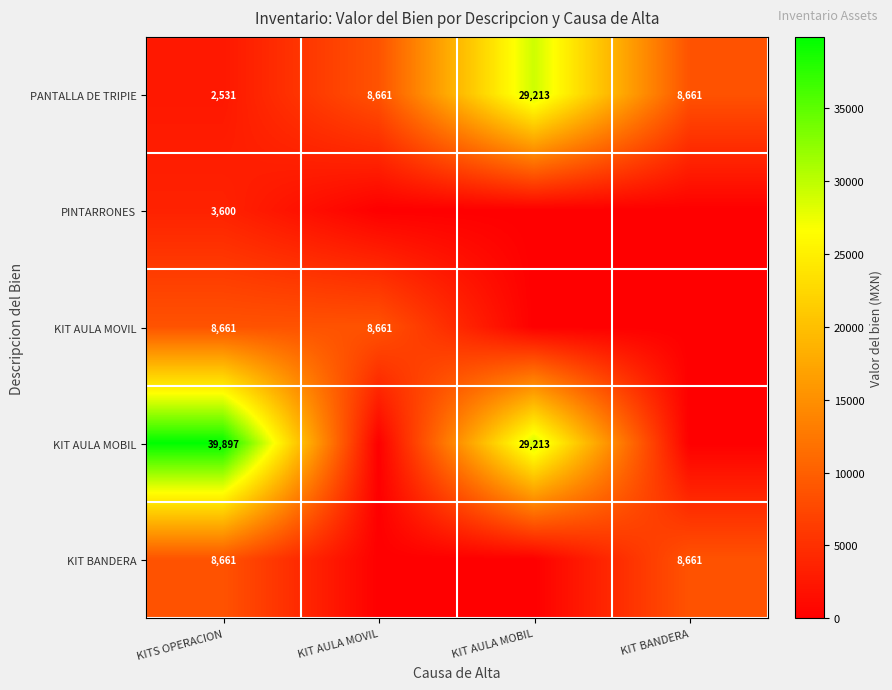

What is the maximum value for PANTALLA DE TRIPIE?

29213